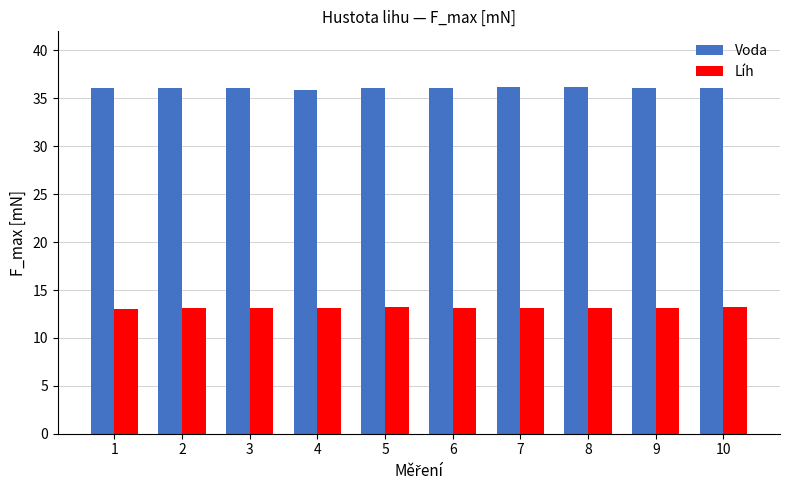

Rank the series by their average value, from lowest to highest.

Líh, Voda